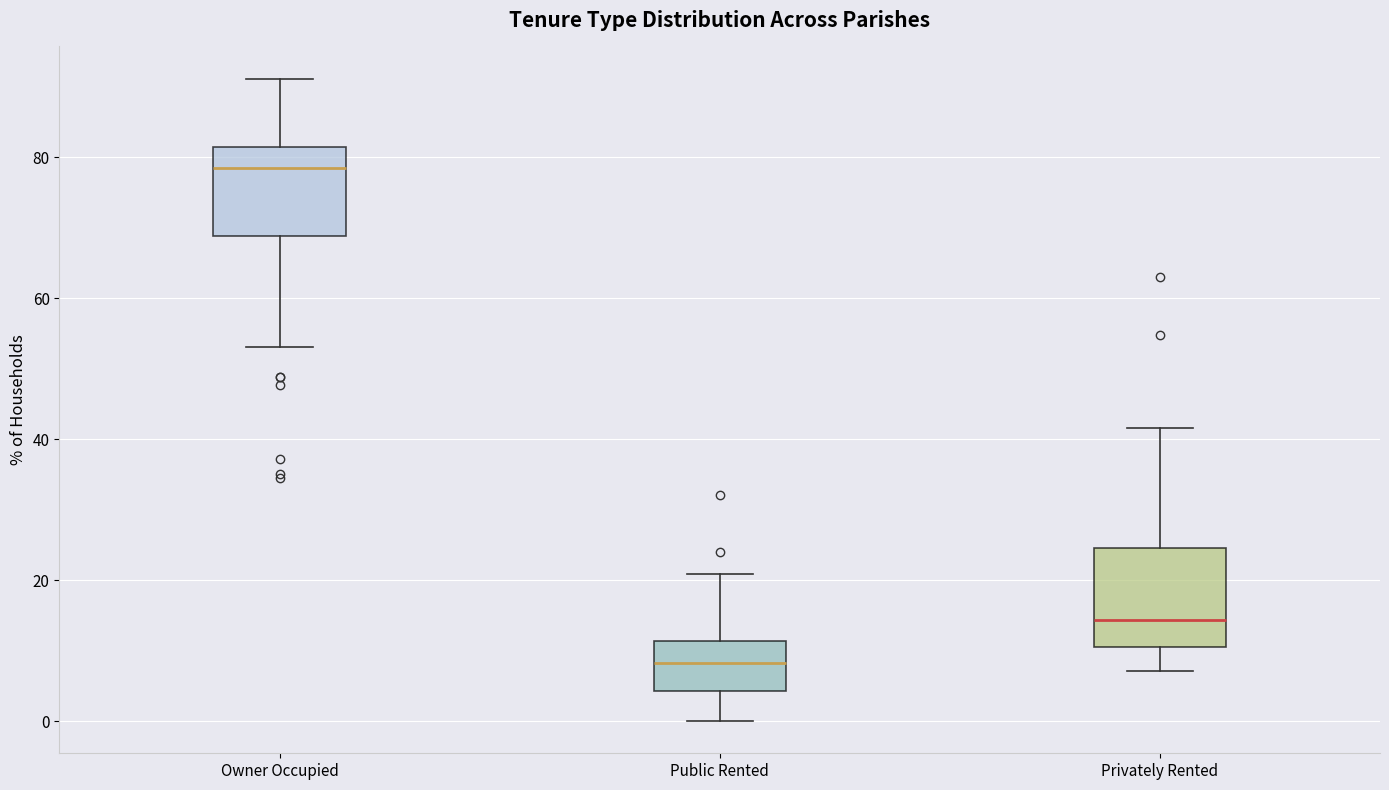

Which box has the lowest median line?

Public Rented